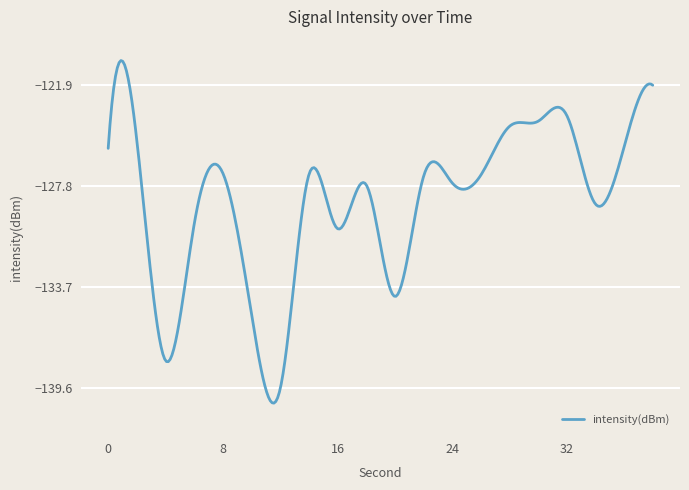

What is the greatest value displayed?

-120.4